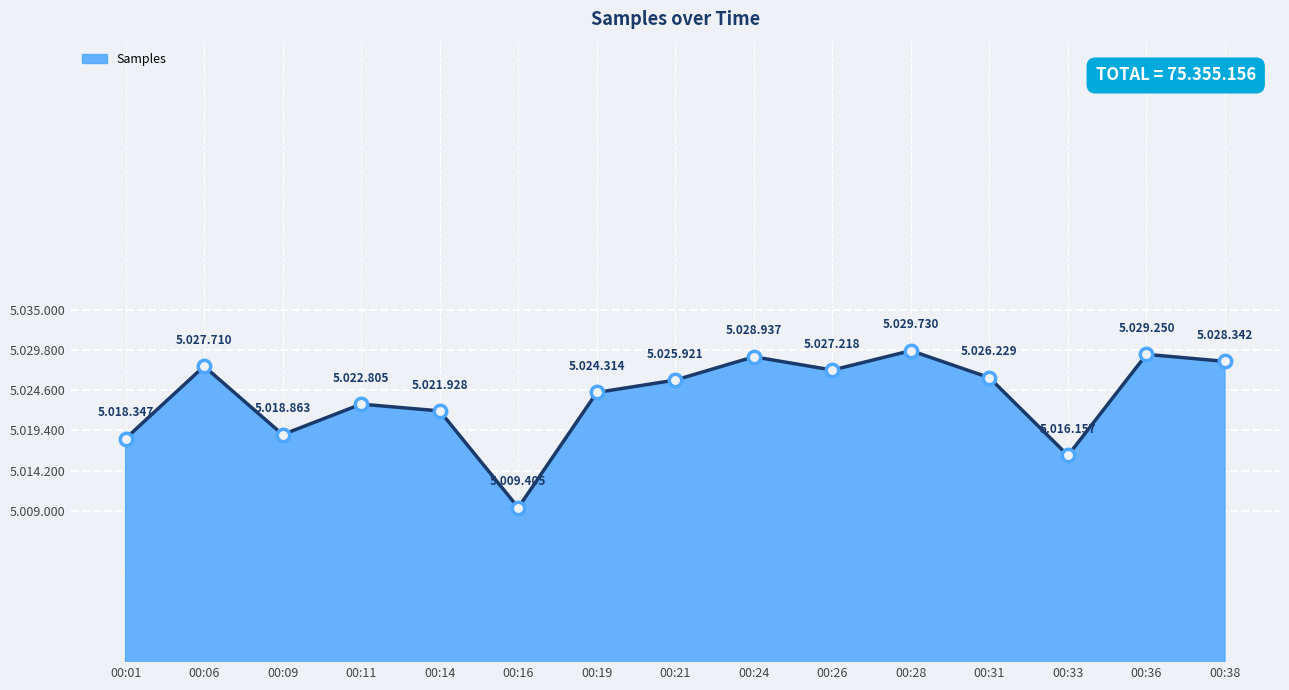

Is this an area chart (filled region under the line)?

Yes